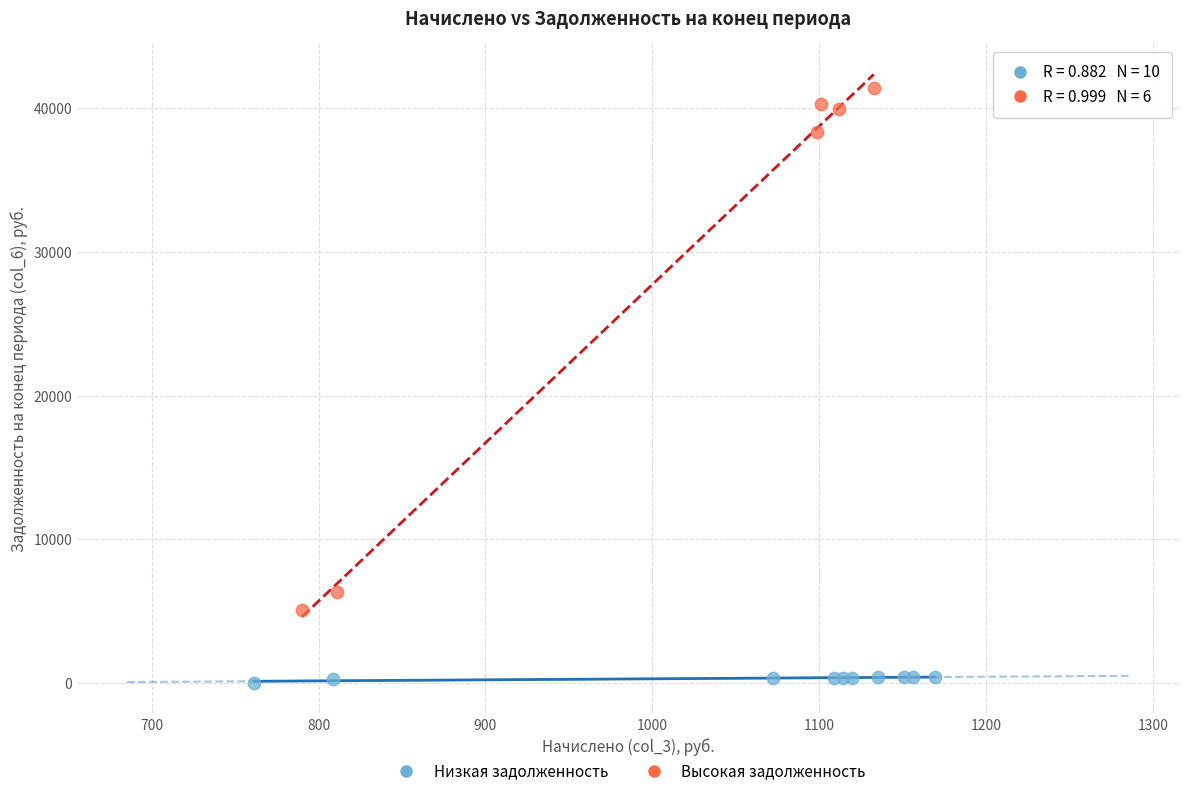

Which series reaches the minimum Y coordinate?

Низкая задолженность